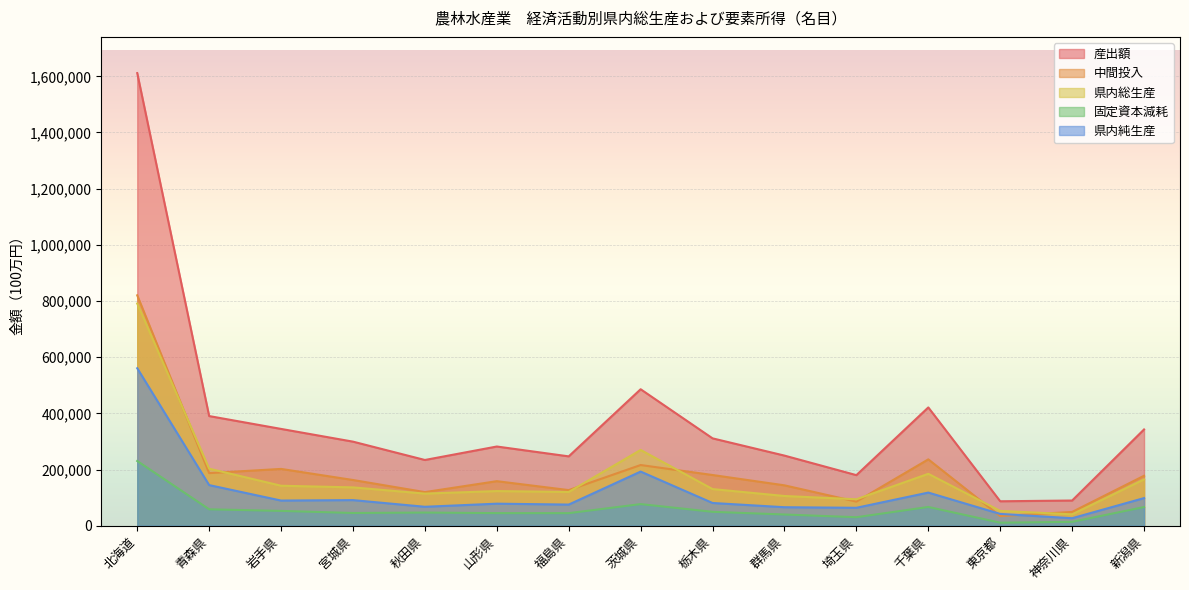

True or false: 産出額 and 中間投入 cross at least once.

False